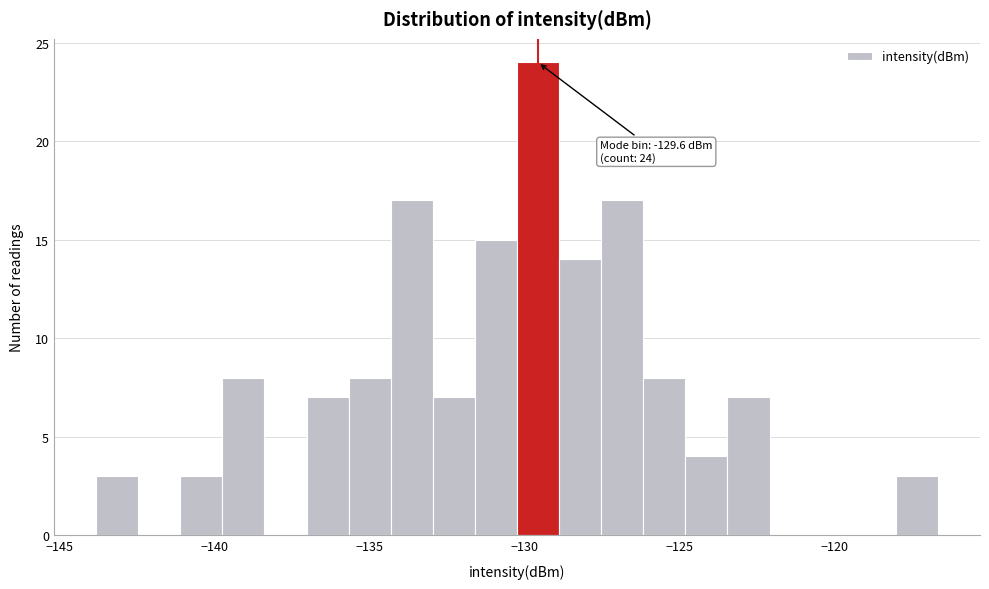

Around what value on the x-axis is the tallest bar? Give the approximate position of its centre, as read against the axis.

-129.5